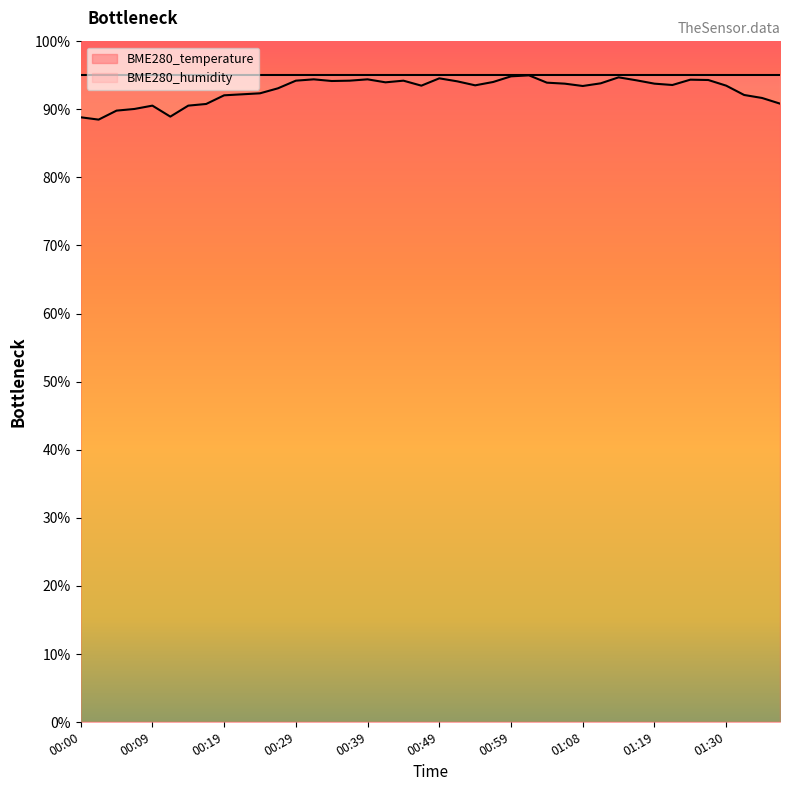

Reading left to right, transcribe all the data shown in this chart.

00:00=88.8	00:02=88.5	00:05=89.8	00:07=90.1	00:09=90.5	00:12=88.9	00:14=90.5	00:17=90.8	00:19=92.1	00:22=92.2	00:24=92.4	00:27=93.1	00:29=94.2	00:31=94.4	00:34=94.2	00:36=94.2	00:39=94.4	00:41=94.0	00:44=94.2	00:46=93.5	00:49=94.6	00:51=94.1	00:54=93.5	00:56=94.0	00:59=94.9	01:01=95.0	01:04=93.9	01:06=93.8	01:08=93.4	01:11=93.8	01:13=94.7	01:16=94.3	01:19=93.8	01:22=93.6	01:25=94.4	01:27=94.3	01:30=93.5	01:32=92.1	01:35=91.7	01:38=90.8